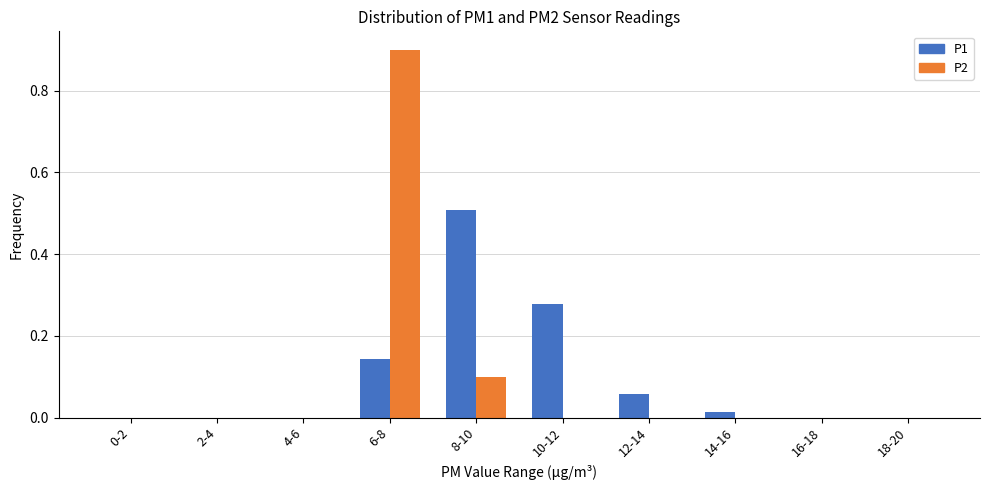

Is the value of P1 at 10-12 greater than the value of P2 at 0-2?

Yes